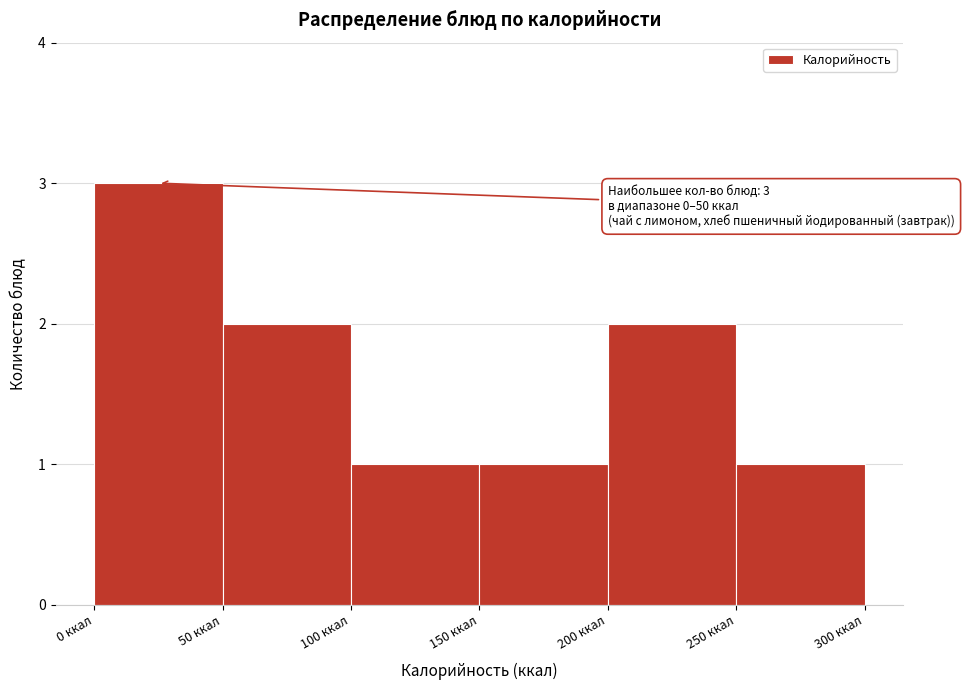

Over which range of the x-axis is the bar tallest?

0 to 50